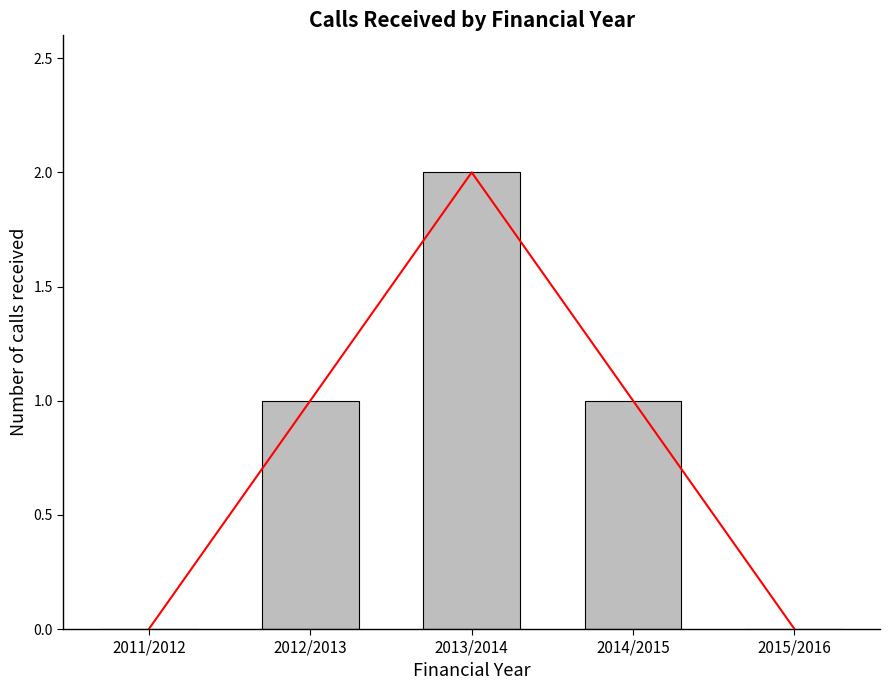

What is the value of the 2nd bar from the left?

1